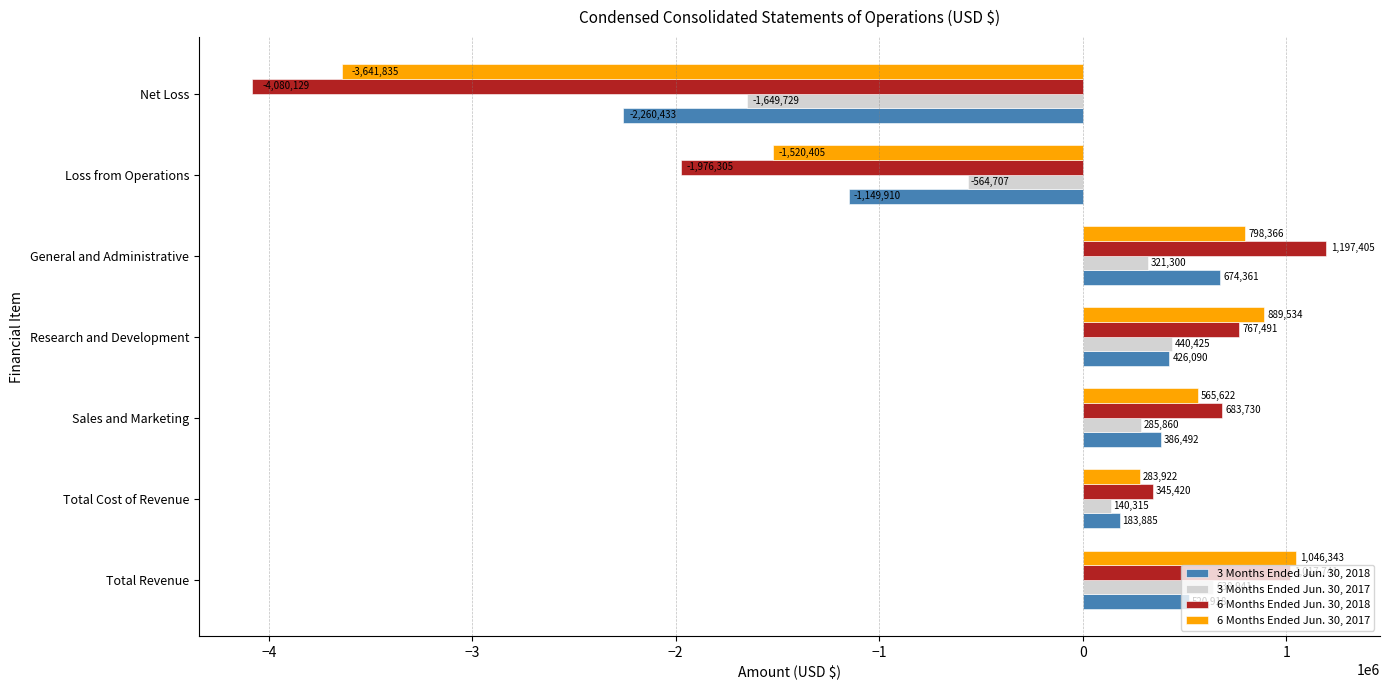

True or false: 3 Months Ended Jun. 30, 2018 has a value of 183885 at Total Cost of Revenue.

True